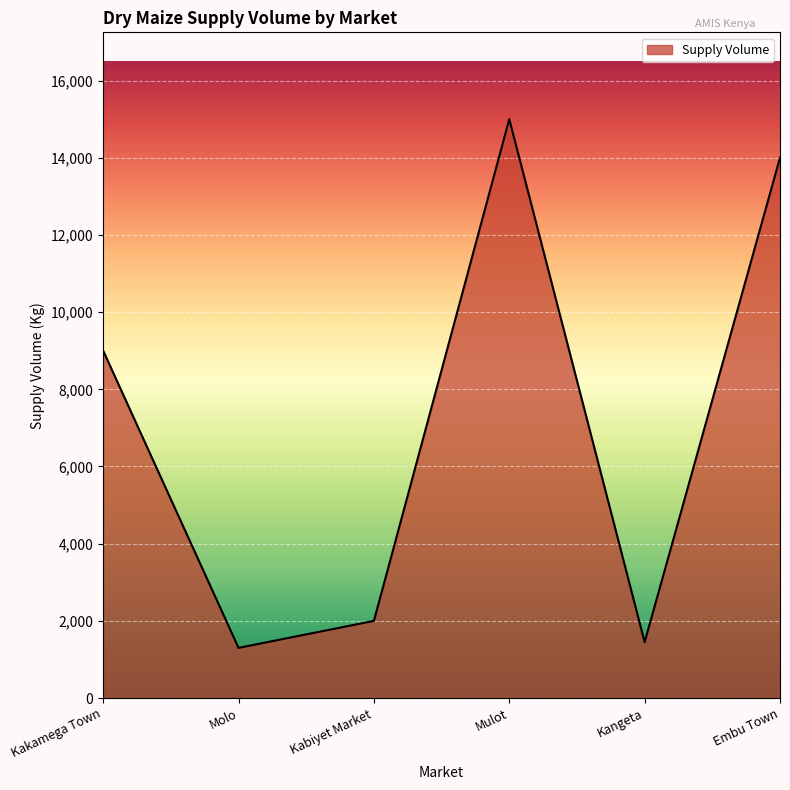

What is the approximate value at Embu Town?

14000